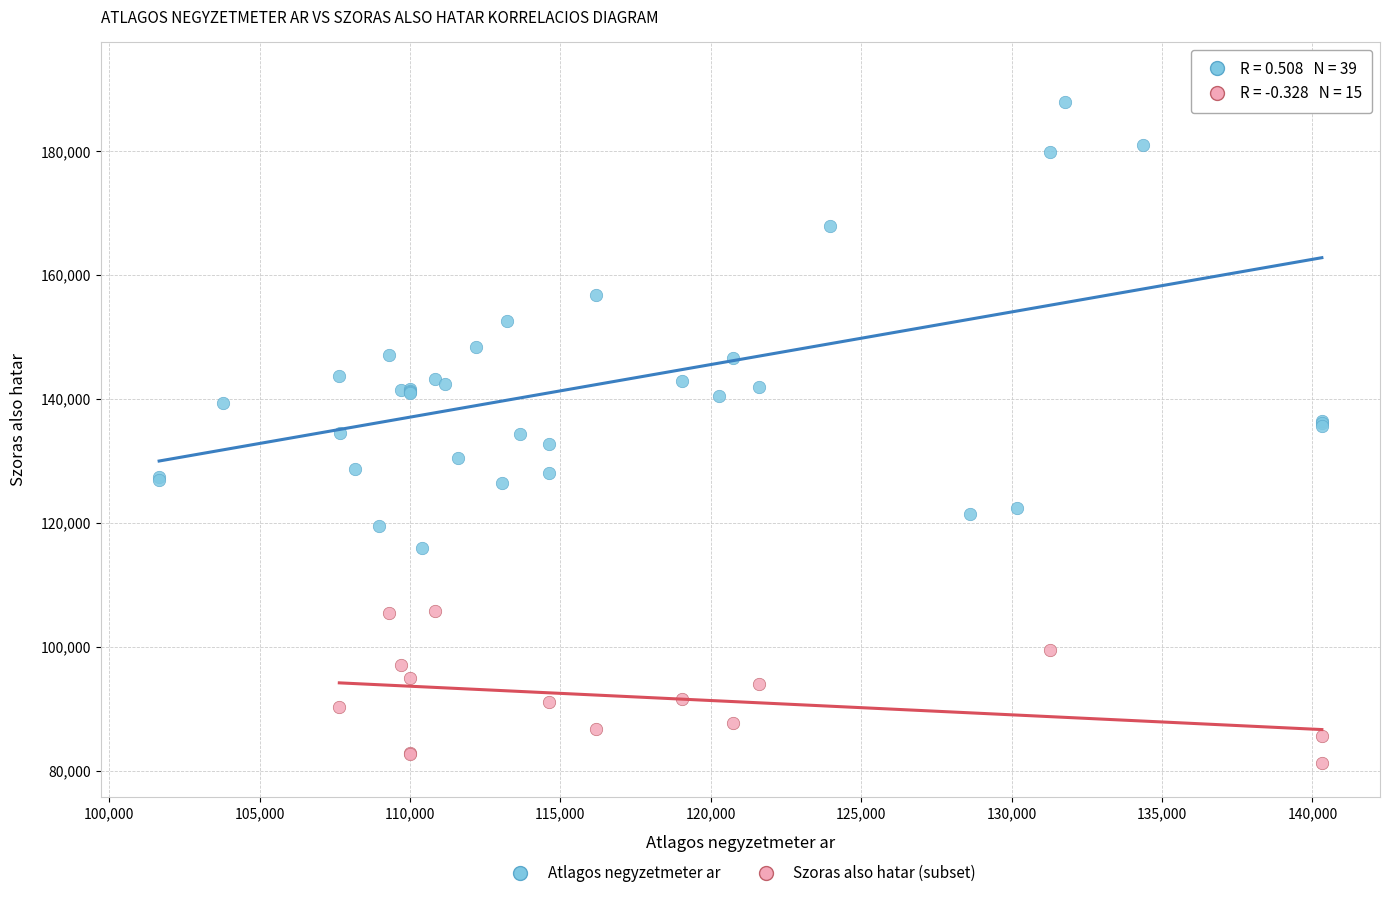

Which series contains the highest Y value?

Atlagos negyzetmeter ar